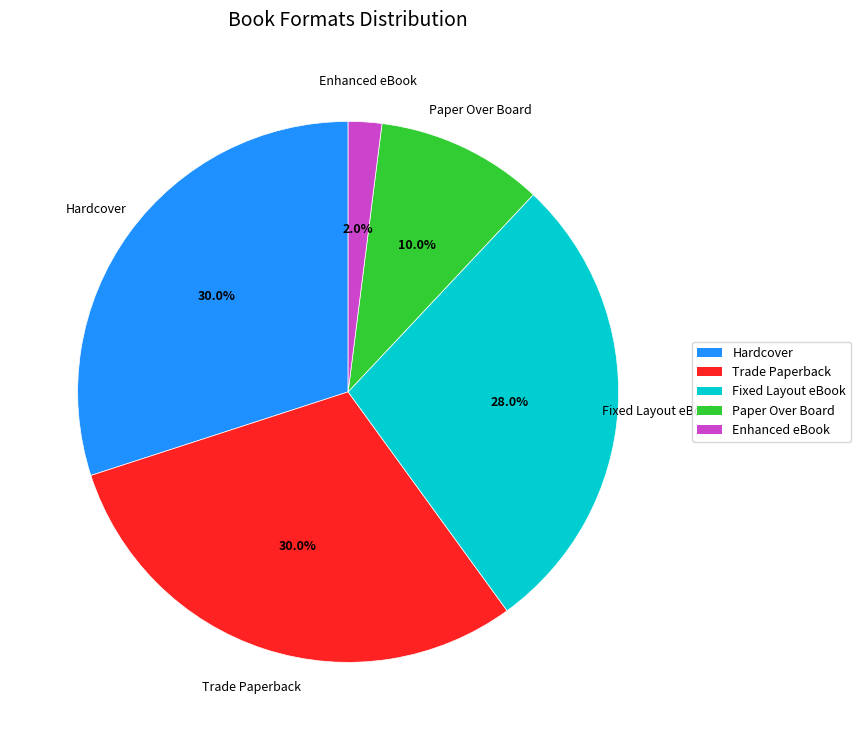

What percentage do Hardcover and Paper Over Board together represent?

40.0%